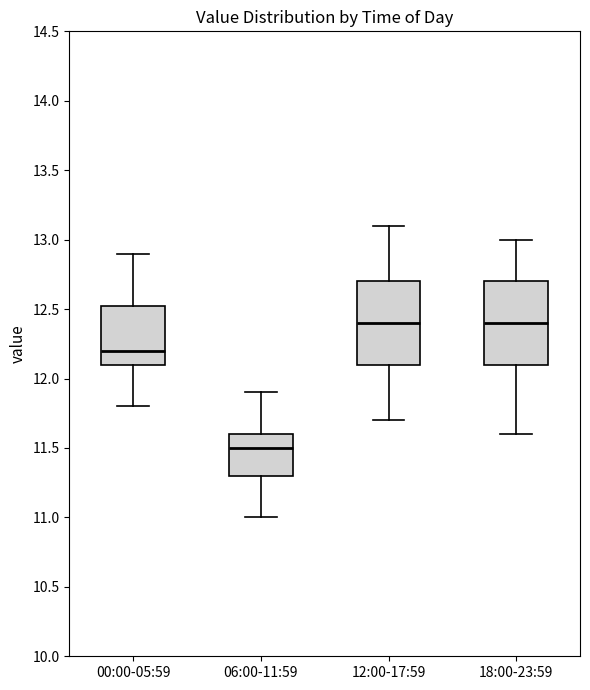

Where does the lower whisker of the box for 06:00-11:59 end on the y-axis? The values are not printed on the chart, so give them approximately, as read against the axis.

11.00